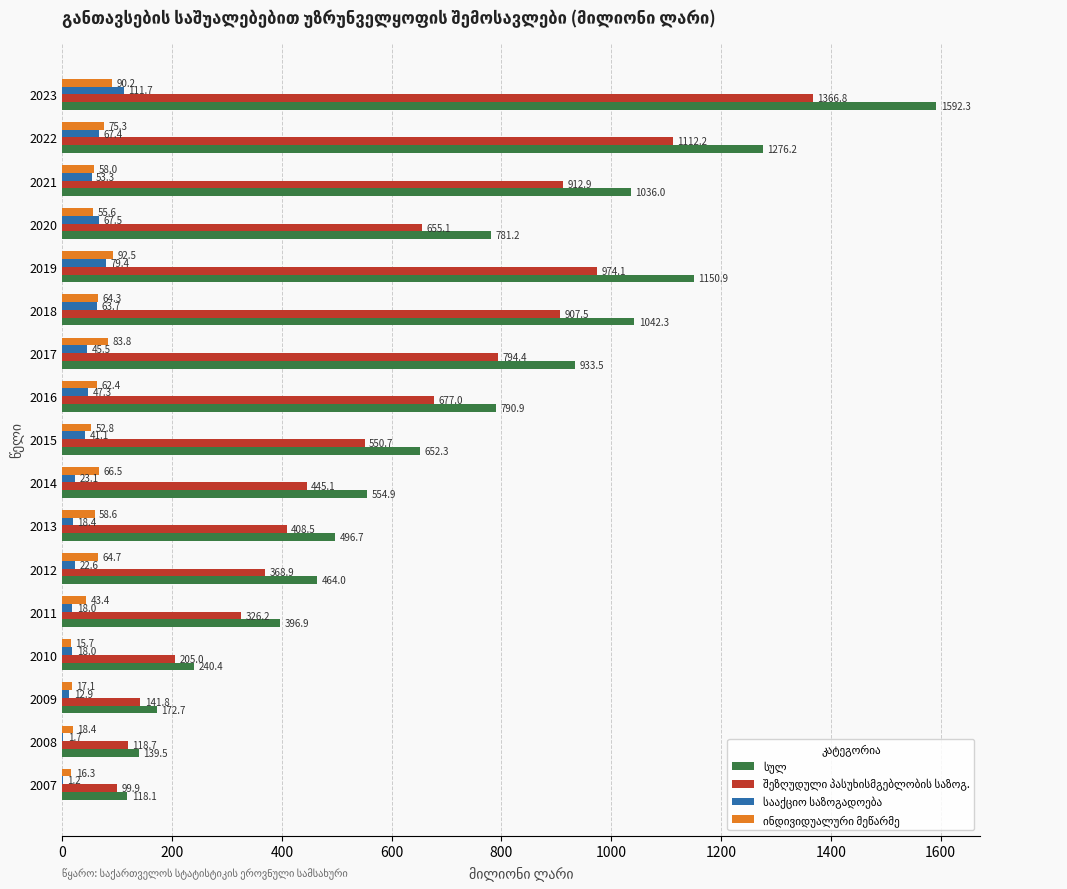

Count the number of data series in this chart.

4